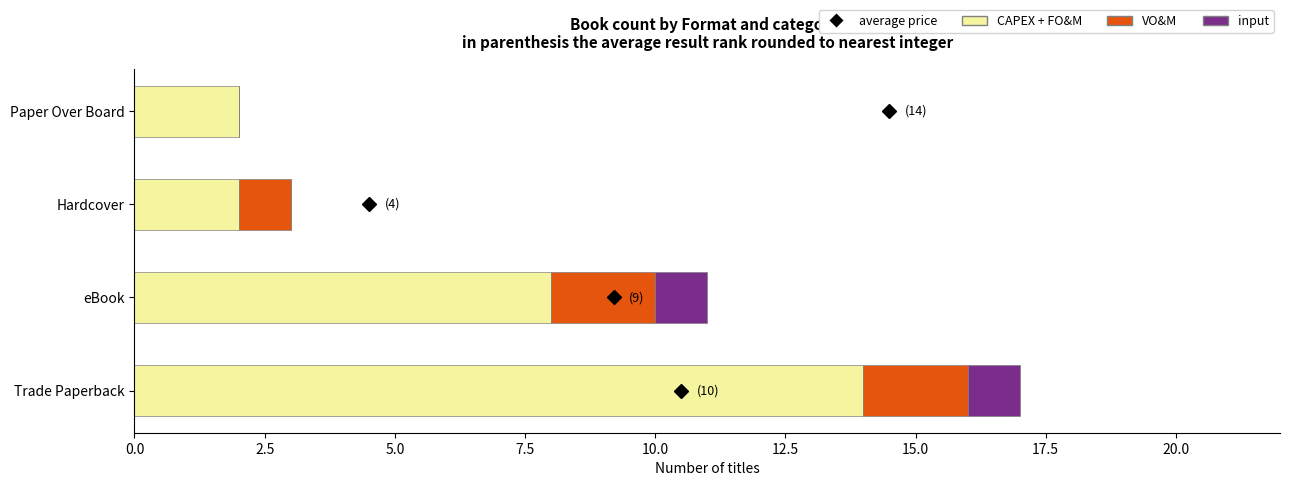

Which category has the highest value in the CAPEX + FO&M series?

Trade Paperback